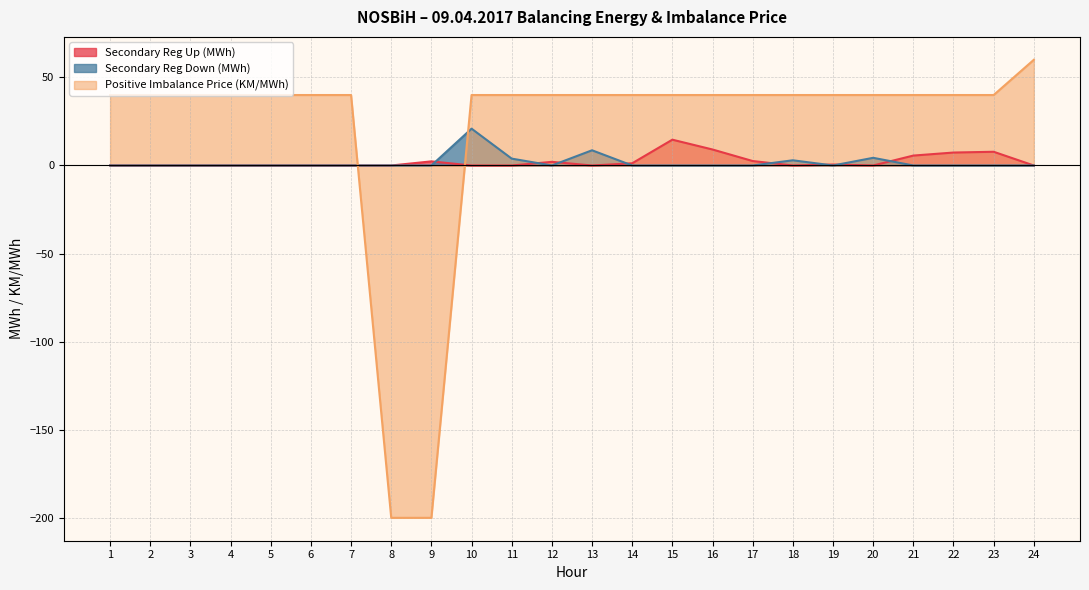

What is the minimum value shown in the chart?

-200.0